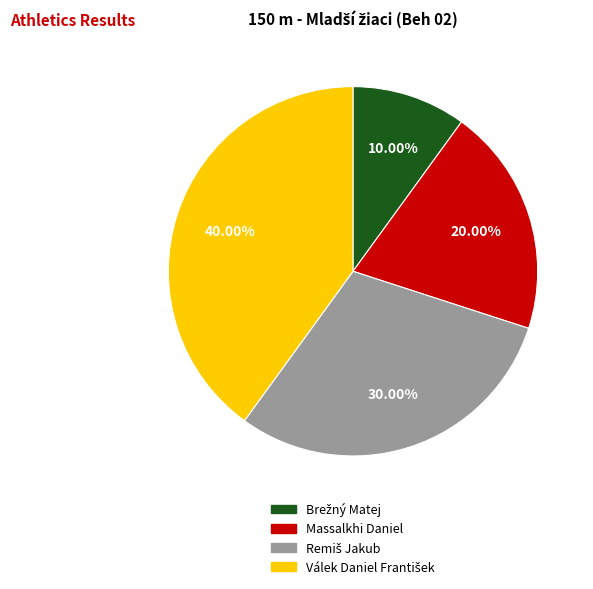

Does any single category account for the majority?

No